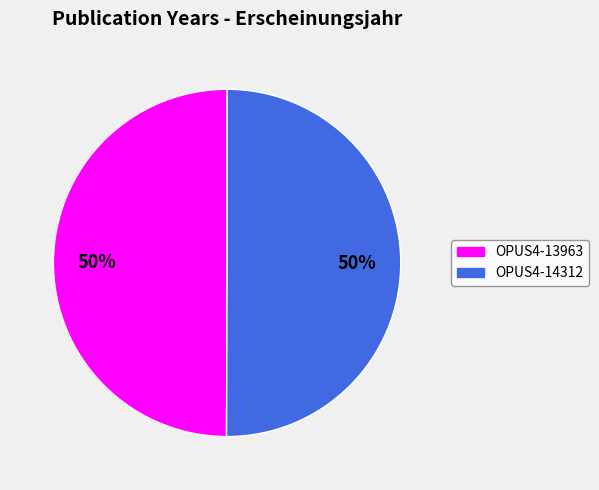

The OPUS4-14312 slice represents 50% of the pie. True or false?

True